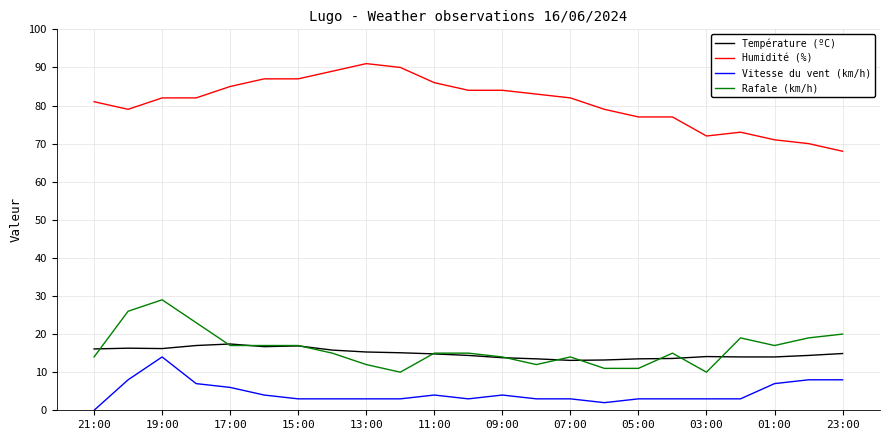

Which series has the largest total across all categories?

Humidité (%)